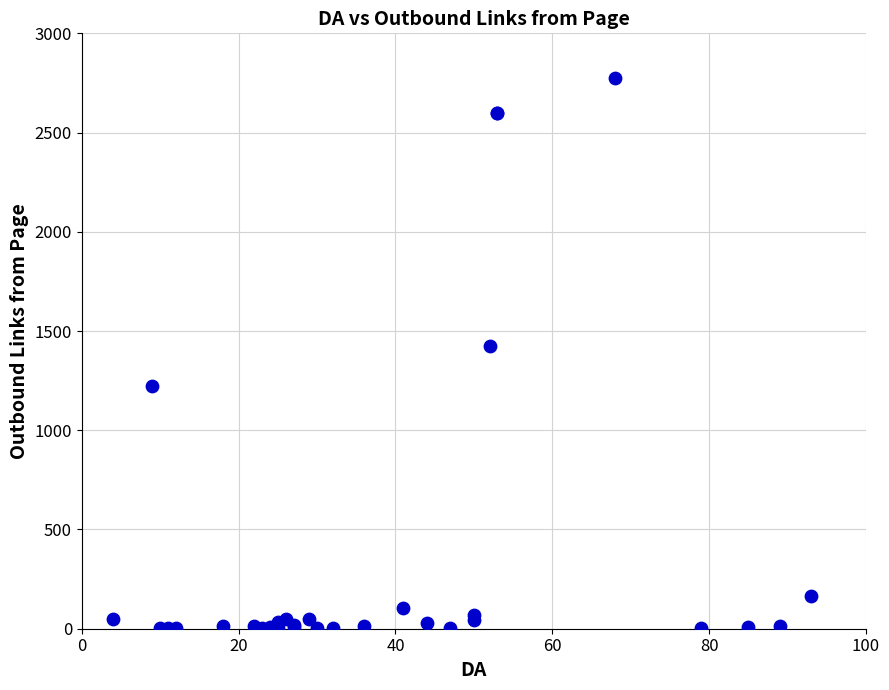

What Y value in the scatter plot is closest to 1388?

1425